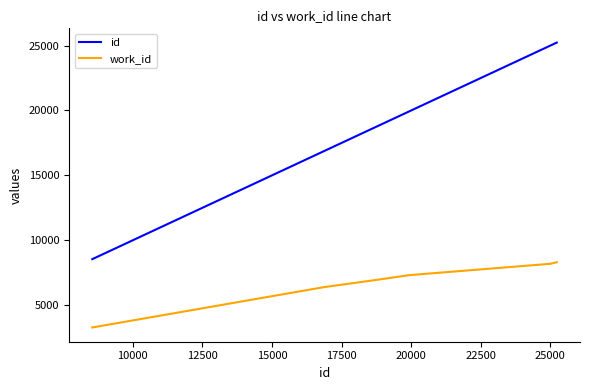

What is the difference between the second highest and minimum values in the id series?

16450